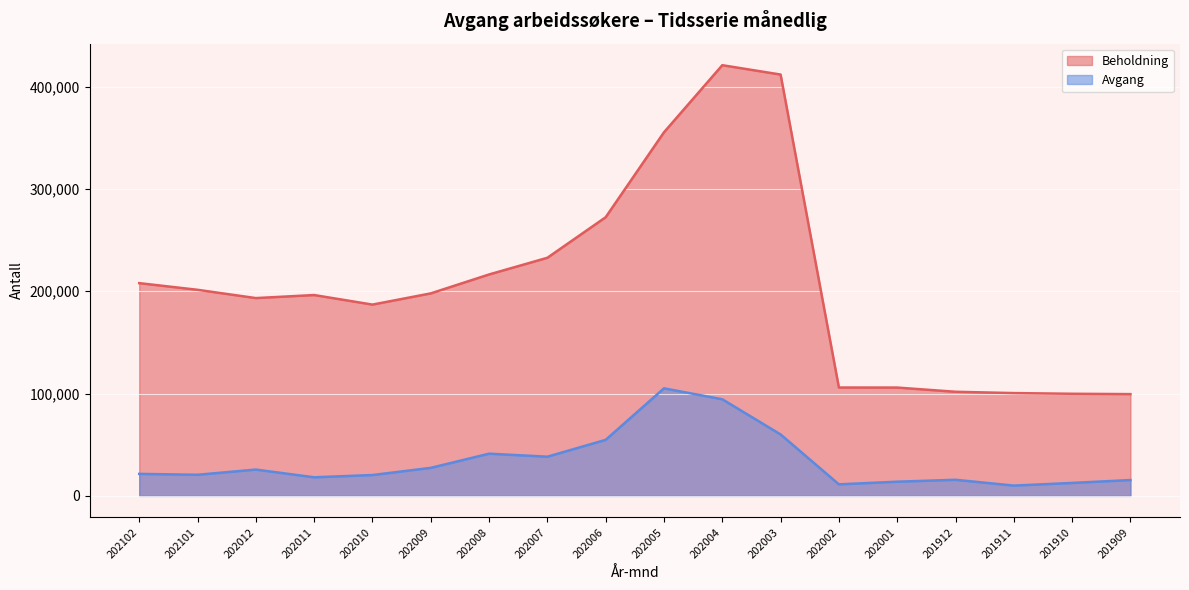

True or false: Avgang has a value of 21491 at 202102.

True